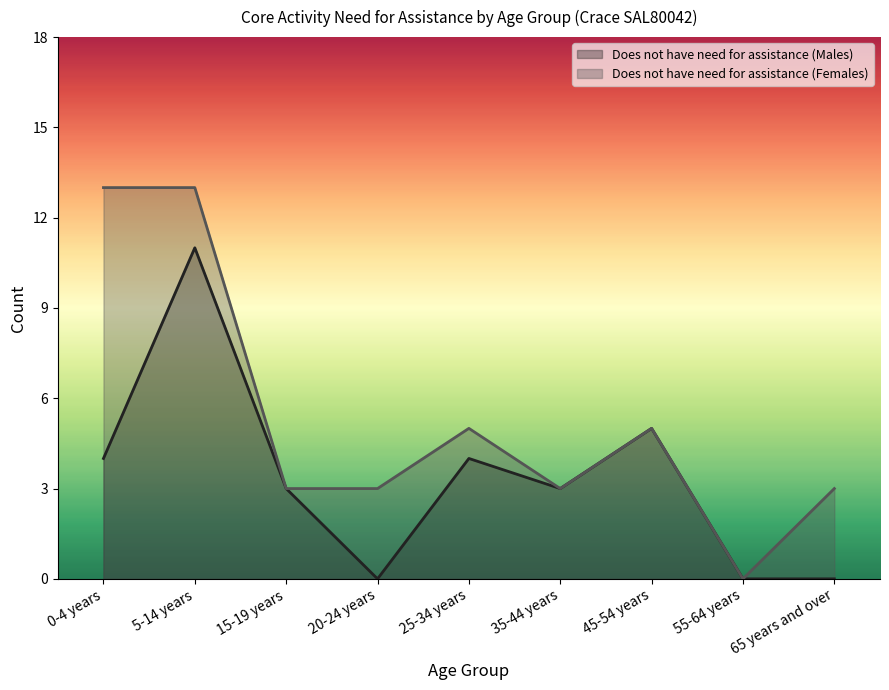

Reading right to left, what are all the values shown in this chart?

Does not have need for assistance (Males): 65 years and over=0	55-64 years=0	45-54 years=5	35-44 years=3	25-34 years=4	20-24 years=0	15-19 years=3	5-14 years=11	0-4 years=4
Does not have need for assistance (Females): 65 years and over=3	55-64 years=0	45-54 years=5	35-44 years=3	25-34 years=5	20-24 years=3	15-19 years=3	5-14 years=13	0-4 years=13